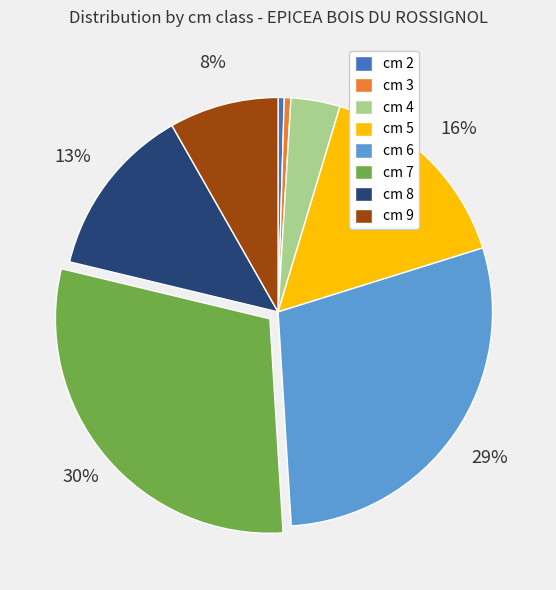

Do cm 3 and cm 4 together represent more than half of the pie?

No